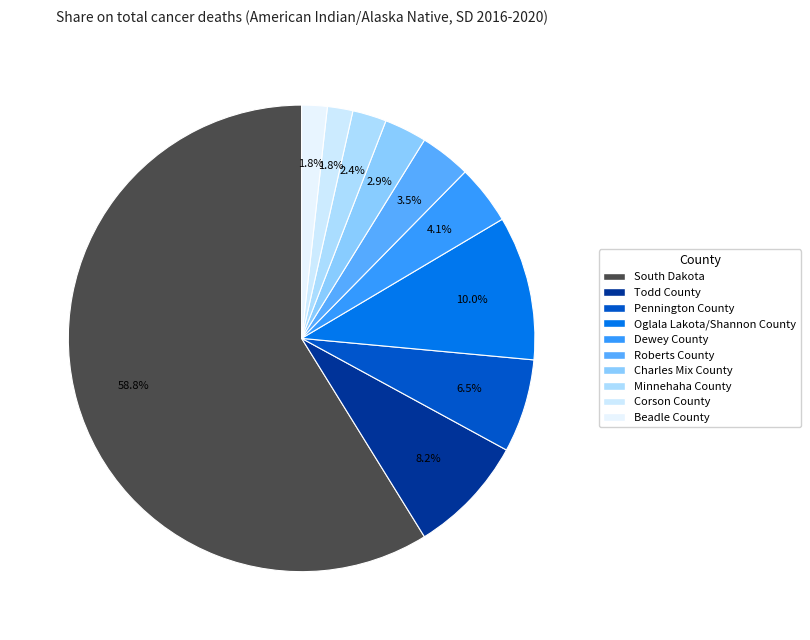

How many slices are in this pie chart?

10